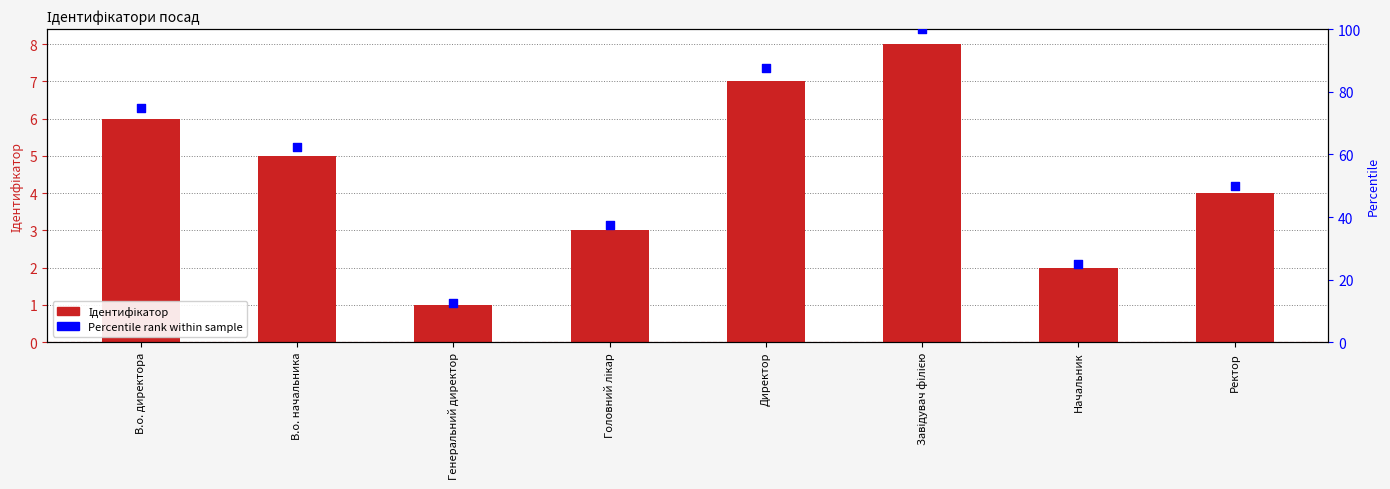

At which category is the sum across all series the highest?

Завідувач філією